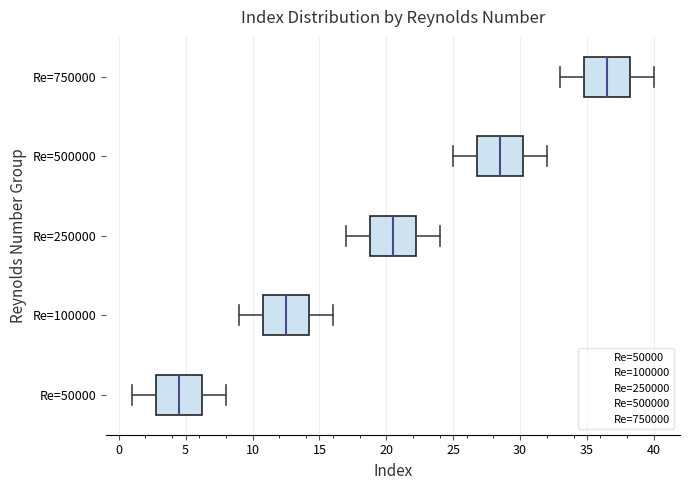

Reading bottom to top, read every box against the x-axis: the position of its median line, the range the box covers, and the ends of its whiskers. The values are not printed on the chart, so give them approximately, as read against the axis.

Re=50000: median 4.5, box 3.0 to 6.5, whiskers 1.0 to 8.0
Re=100000: median 12.5, box 11.0 to 14.5, whiskers 9.0 to 16.0
Re=250000: median 20.5, box 19.0 to 22.5, whiskers 17.0 to 24.0
Re=500000: median 28.5, box 27.0 to 30.5, whiskers 25.0 to 32.0
Re=750000: median 36.5, box 35.0 to 38.5, whiskers 33.0 to 40.0